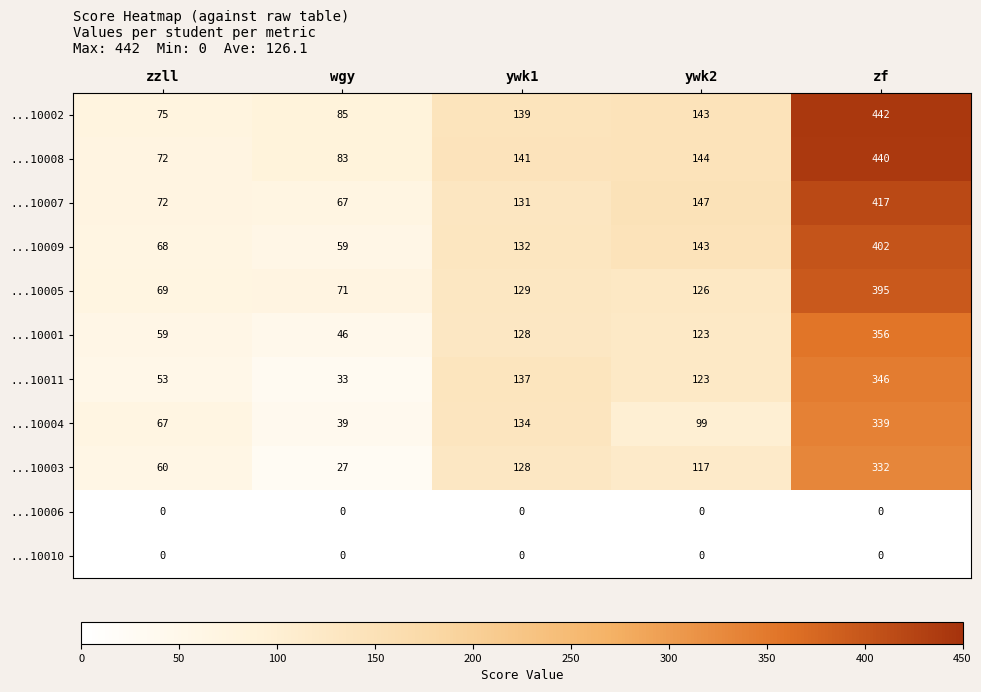

What is the sum of all ...10005 values?

790